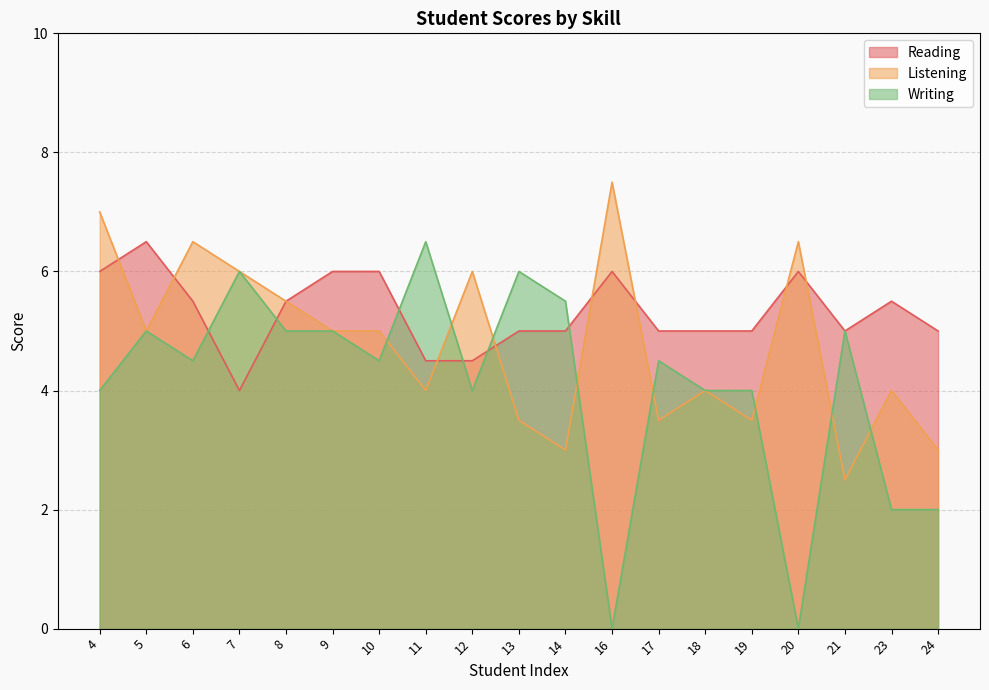

What is the total value across all series at 20?

12.5